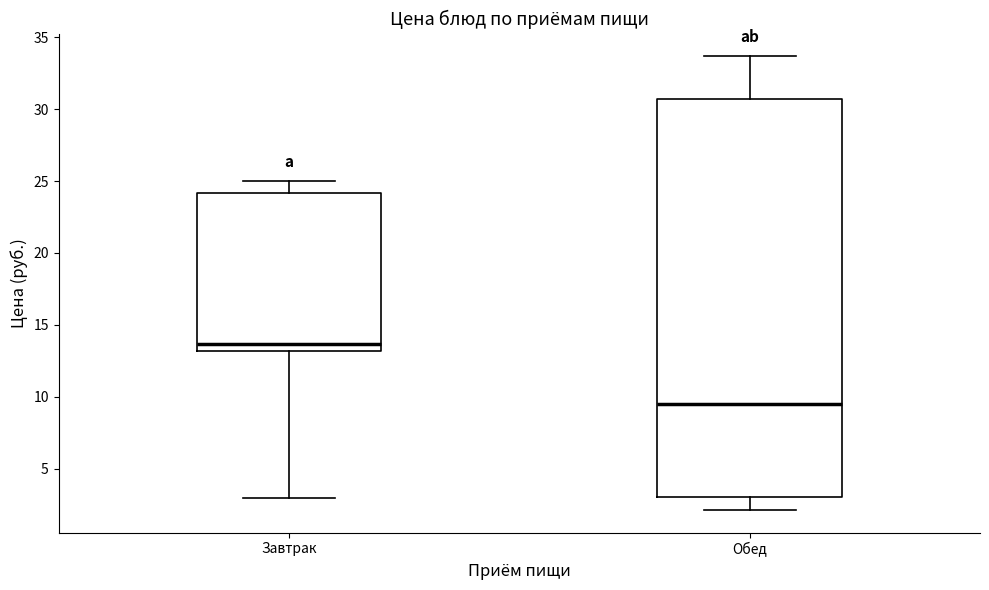

Reading left to right, read every box against the y-axis: the position of its median line, the range the box covers, and the ends of its whiskers. The values are not printed on the chart, so give them approximately, as read against the axis.

Завтрак: median 13.5, box 13.0 to 24.0, whiskers 3.0 to 25.0
Обед: median 9.5, box 3.0 to 30.5, whiskers 2.0 to 33.5